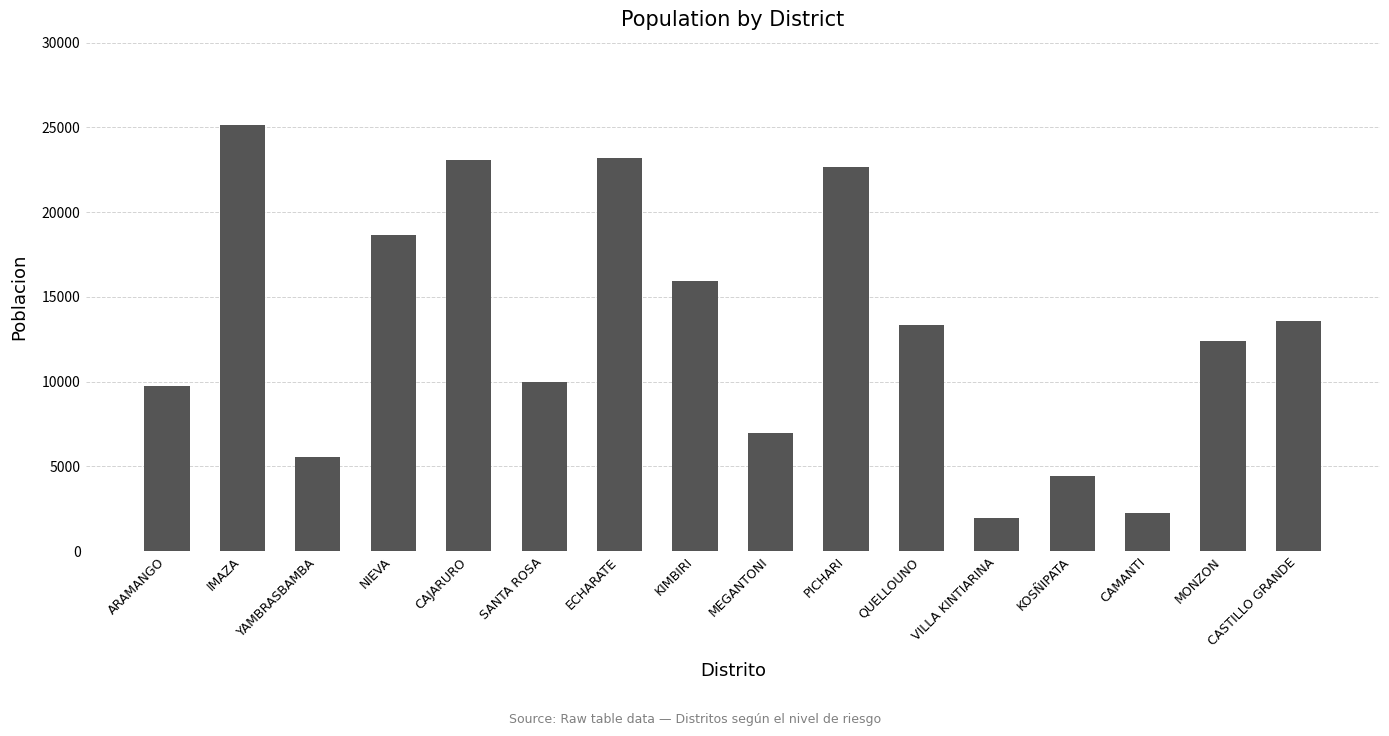

What is the label of the 14th bar from the left?

CAMANTI